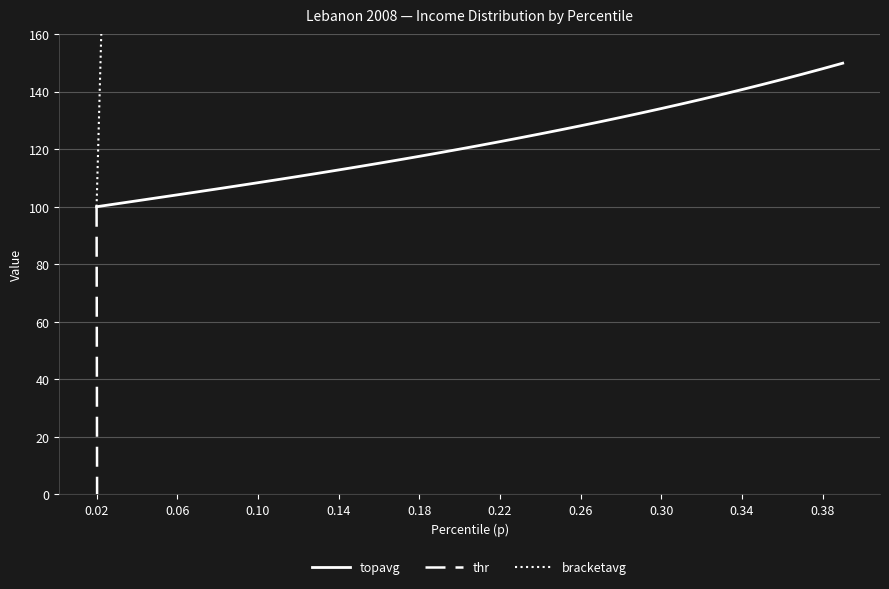

What is the lowest value of the topavg series?

100.0